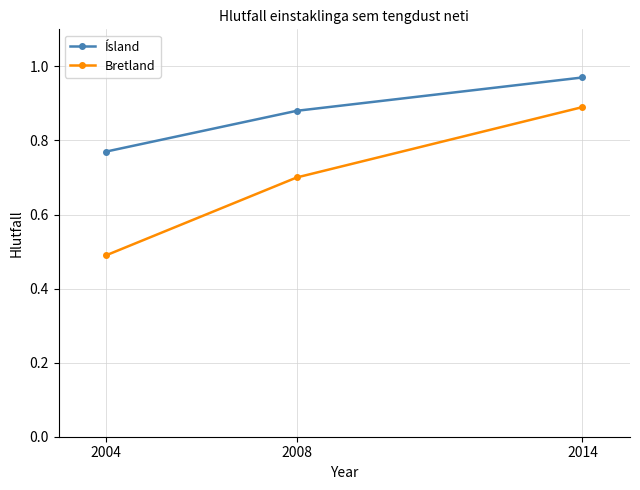

Which category has the lowest value in the Bretland series?

2004